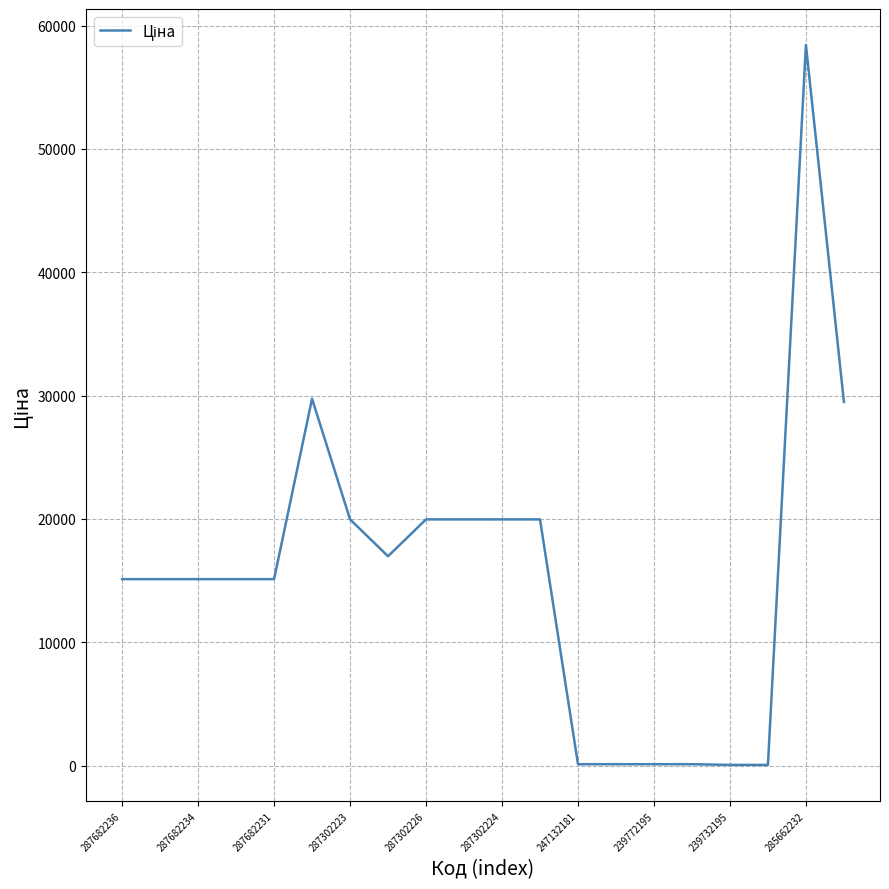

What is the difference between the maximum and minimum values?

58369.5